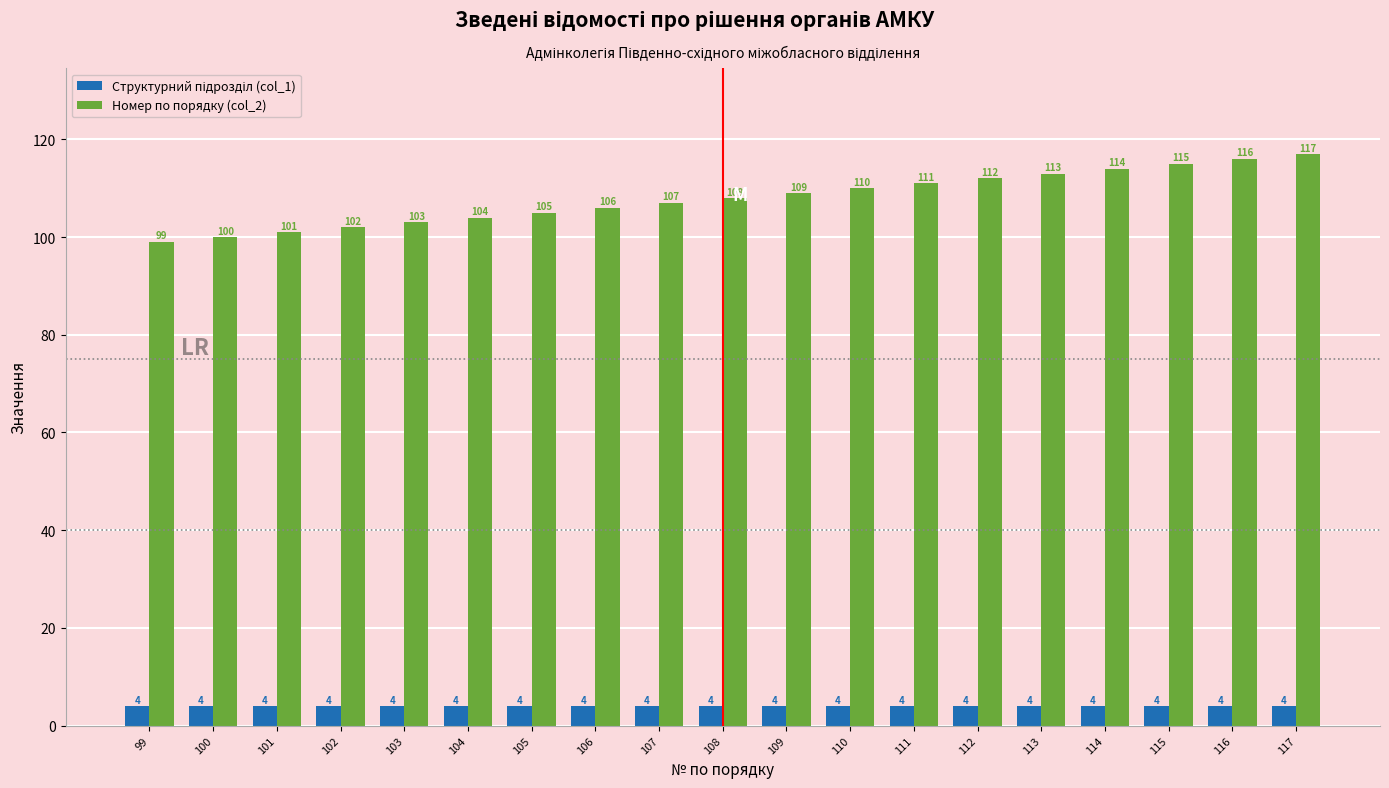

What is the lowest value of the Номер по порядку (col_2) series?

99